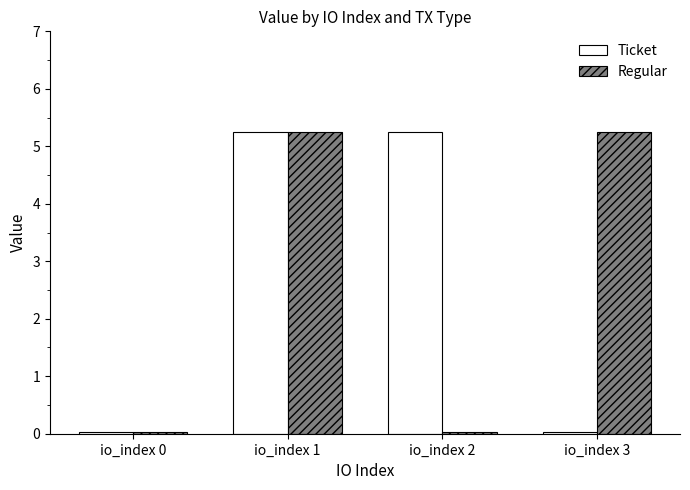

How many series are shown in this chart?

2